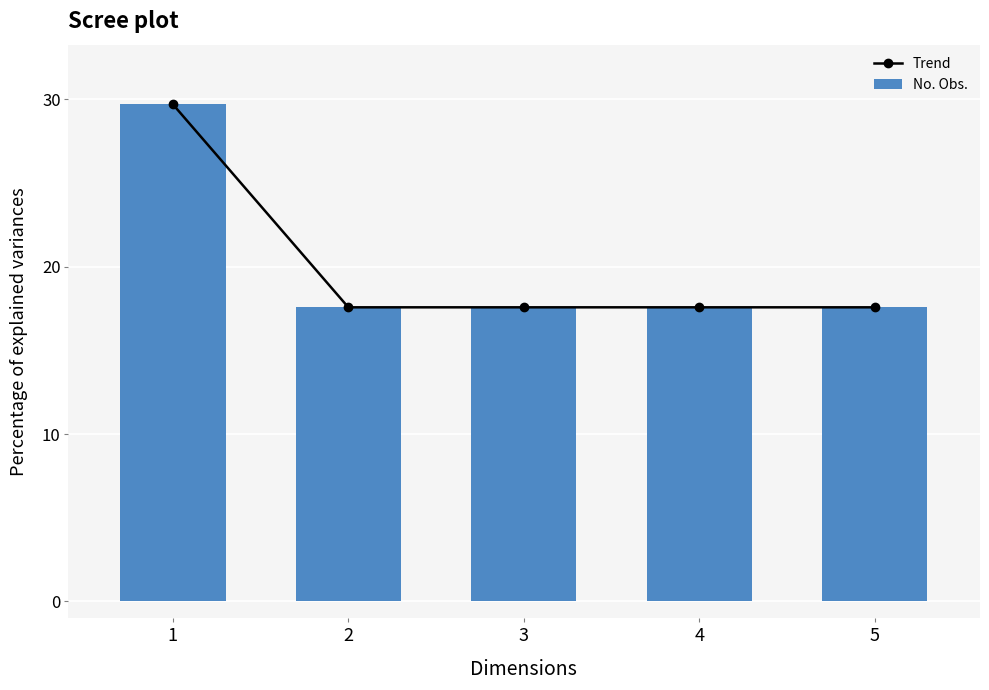

True or false: No. Obs. has a value of 17.6 at 2.

True